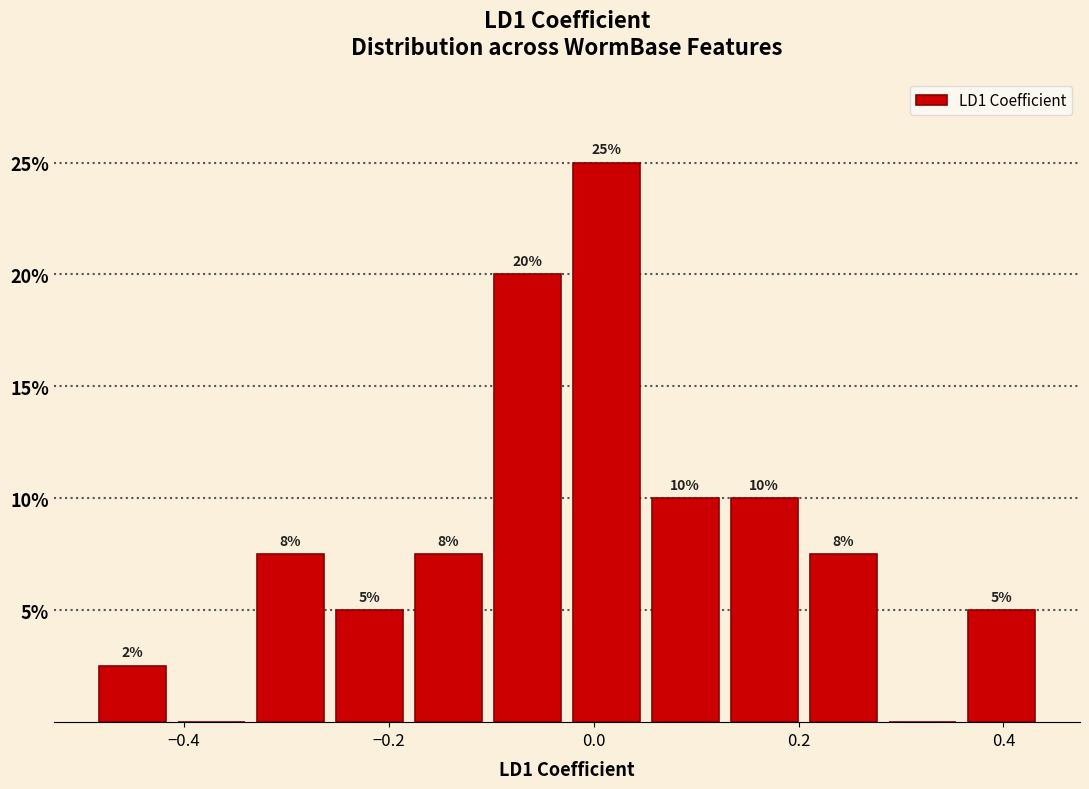

Read against the x-axis, roughly where is the centre of the tallest bar?

0.02